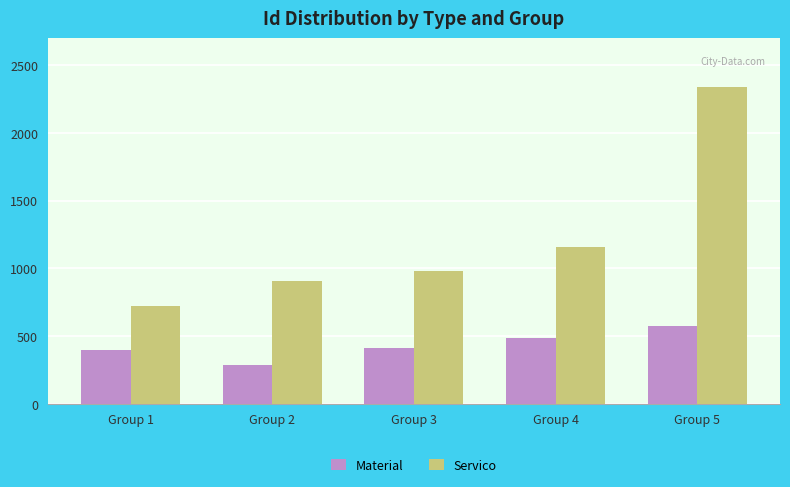

What is the approximate value of Servico at Group 4?

1158